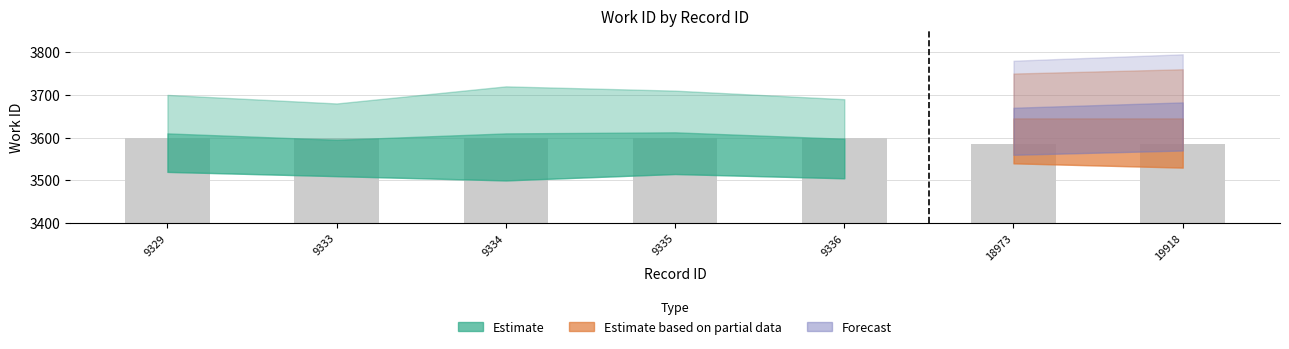

What is the minimum value shown in the chart?

3586